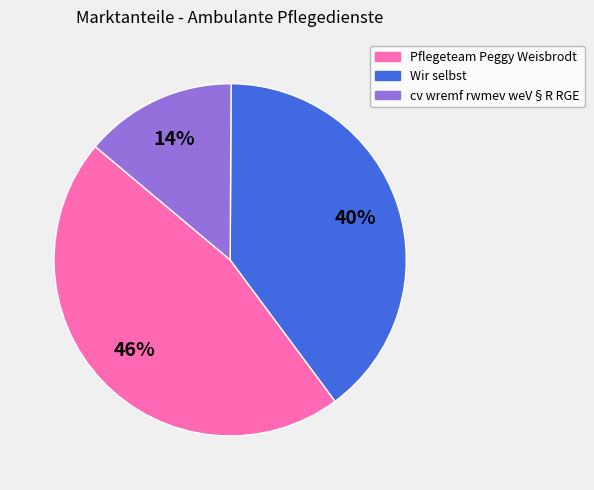

Which has a higher value, cv wremf rwmev weV§R RGE or Wir selbst?

Wir selbst